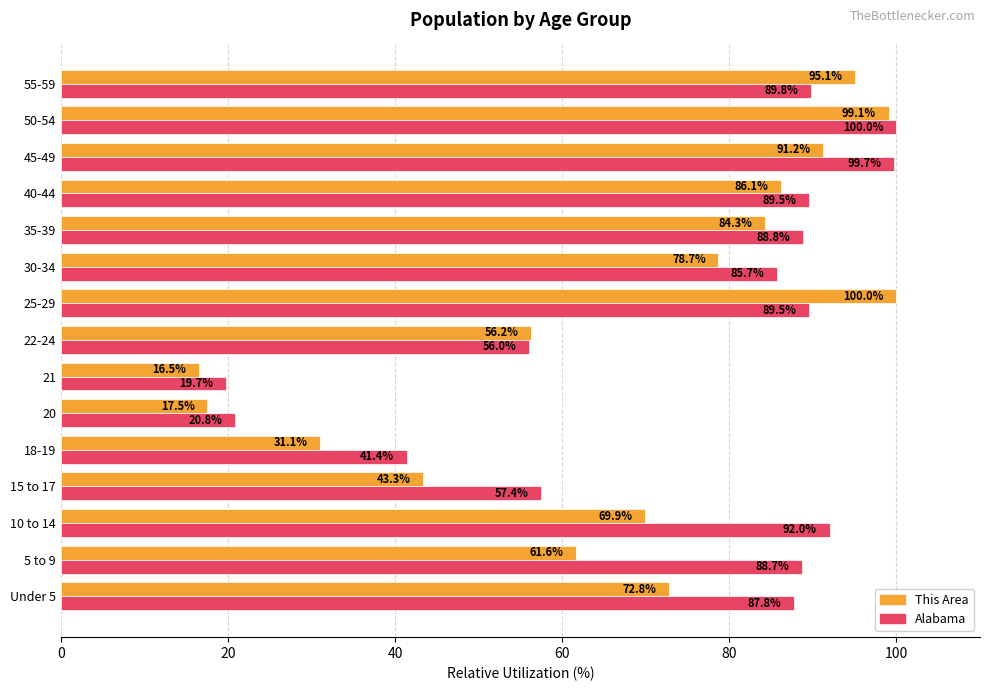

Rank the series by their average value, from highest to lowest.

Alabama, This Area